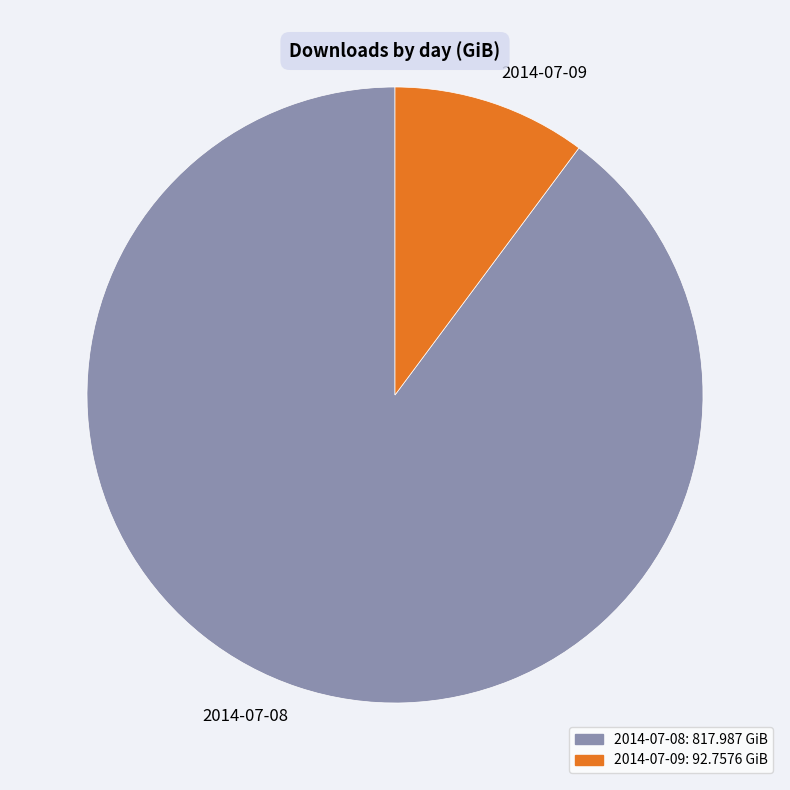

Approximately how many times larger is the value at 2014-07-08 compared to 2014-07-09?

8.8